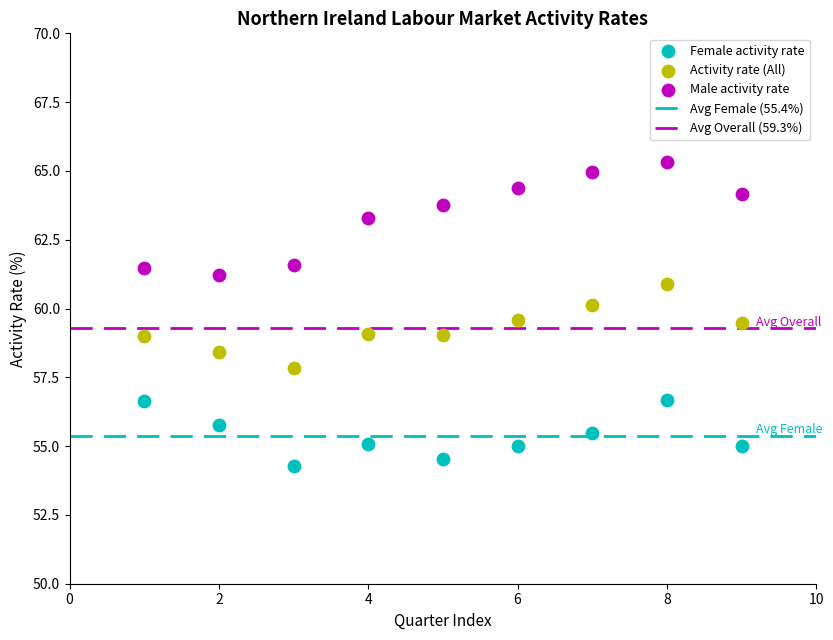

What is the X range (max minus min) for the scatter plot?

8.0